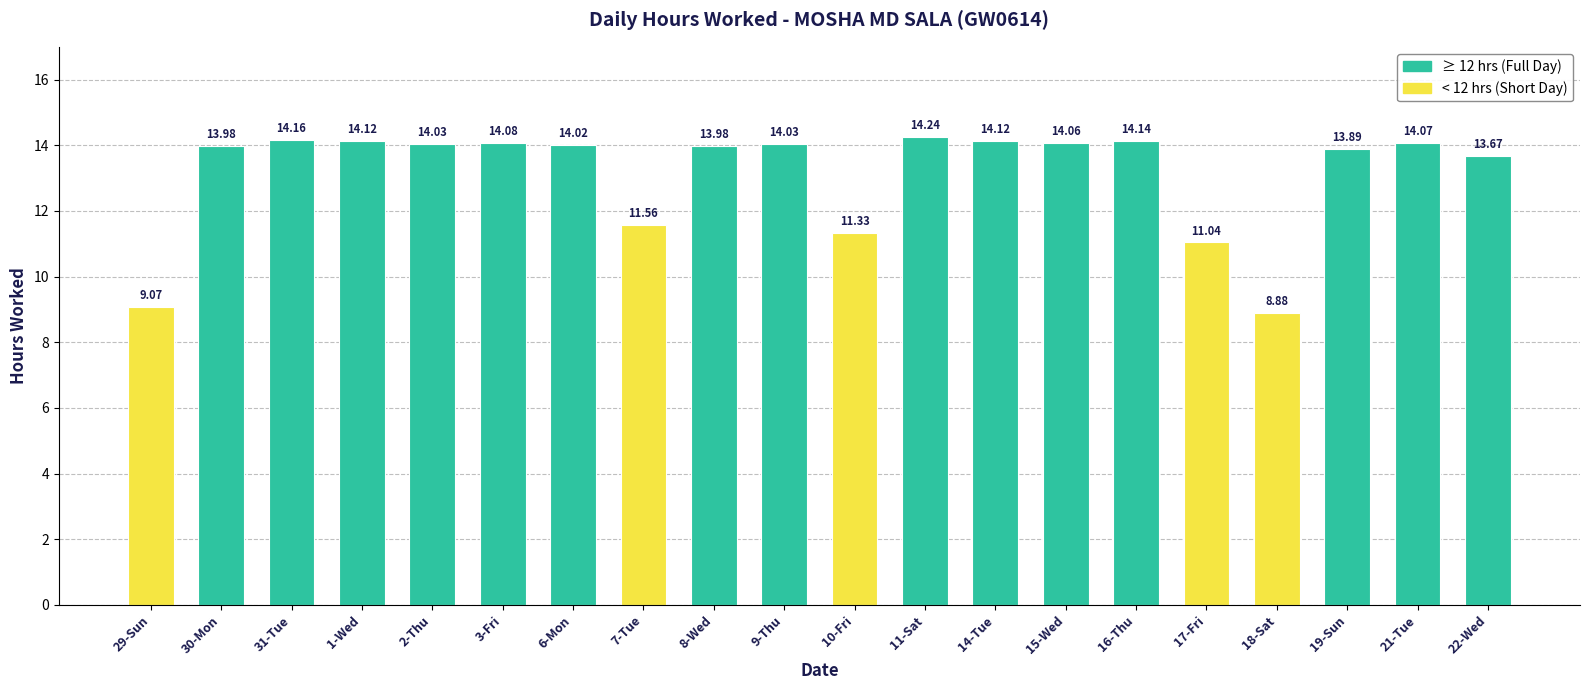

What is the value of the 5th bar from the left?

14.0